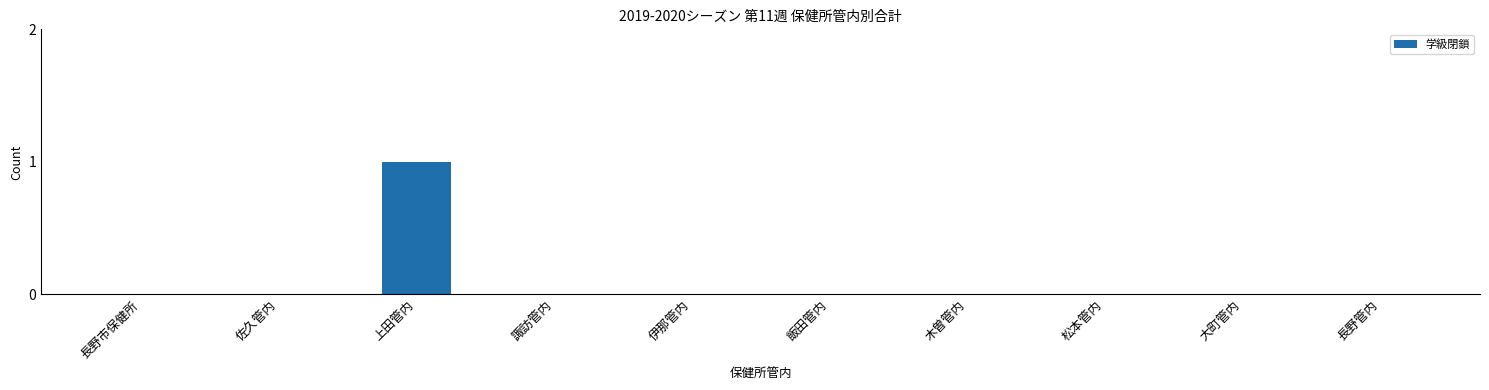

Reading left to right, what are all the values shown in this chart?

長野市保健所=0	佐久管内=0	上田管内=1	諏訪管内=0	伊那管内=0	飯田管内=0	木曽管内=0	松本管内=0	大町管内=0	長野管内=0